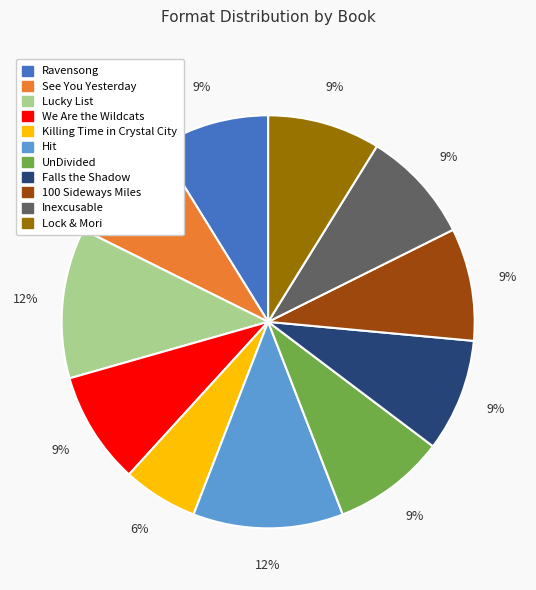

Combined, do Ravensong and Falls the Shadow account for over 50%?

No